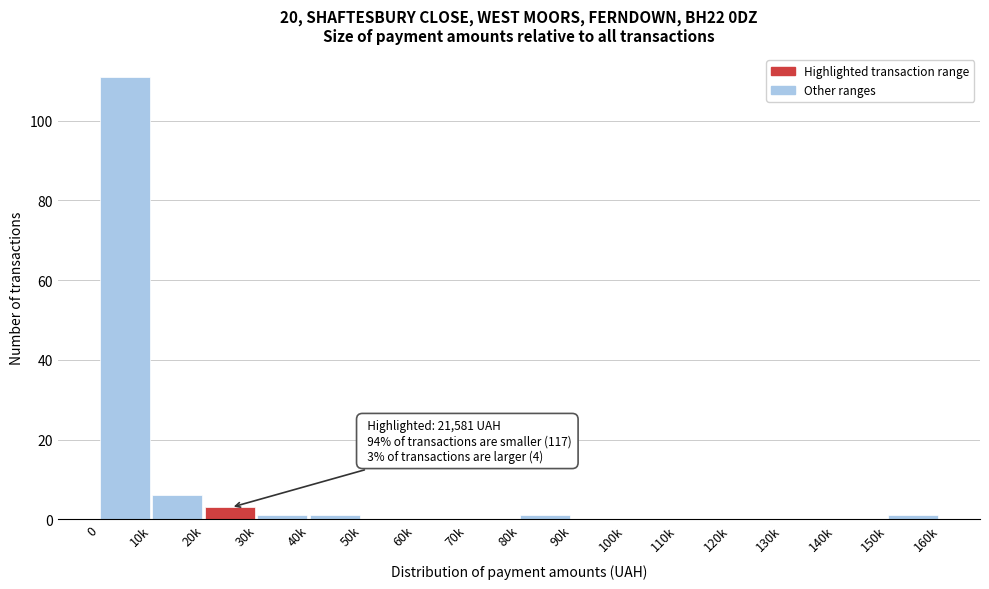

Reading left to right, what are all the values shown in this chart?

0=111	10k=6	20k=3	30k=1	40k=1	50k=0	60k=0	70k=0	80k=1	90k=0	100k=0	110k=0	120k=0	130k=0	140k=0	150k=1